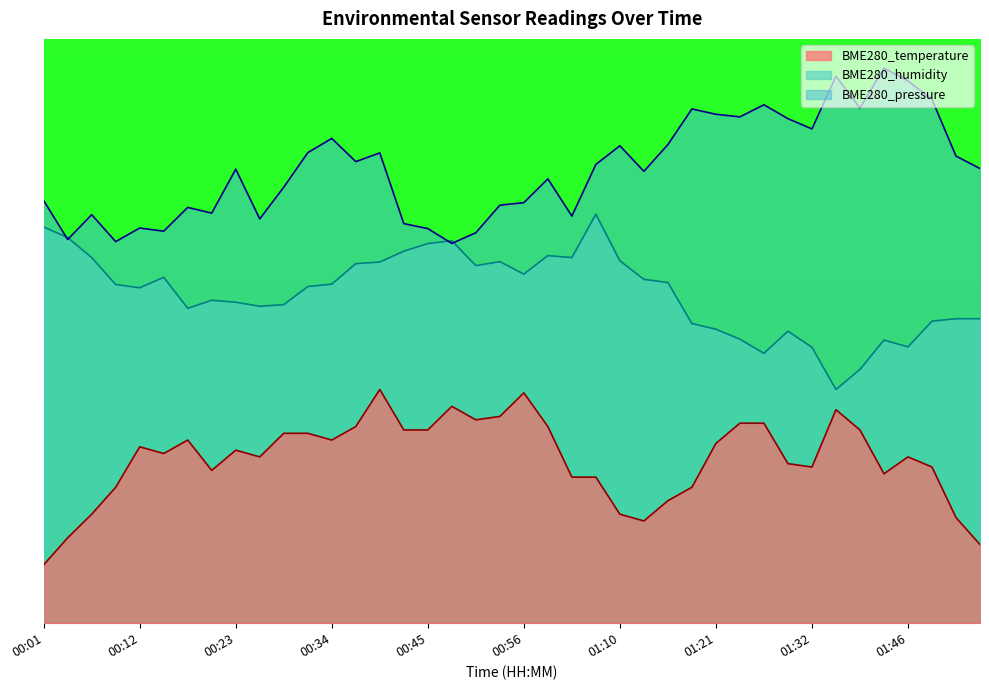

Which category has the lowest value in the BME280_temperature series?

00:01